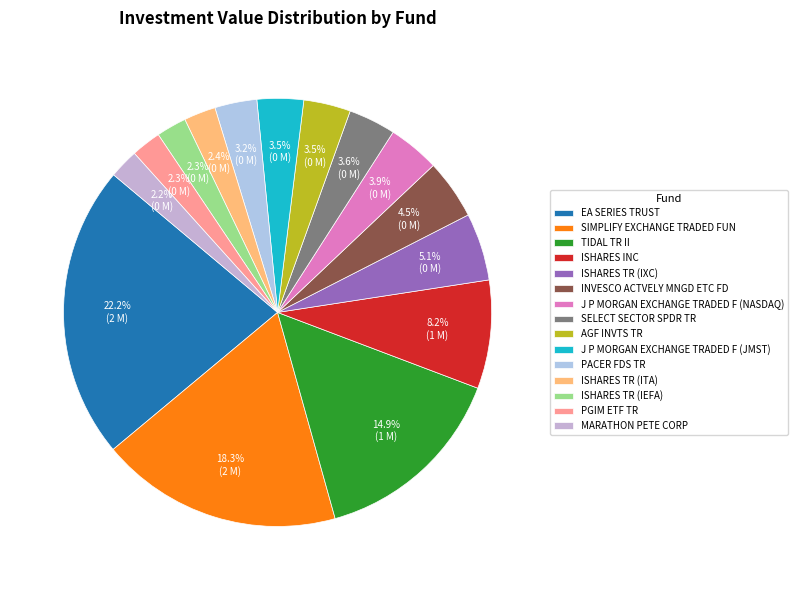

How many segments does this pie chart have?

15